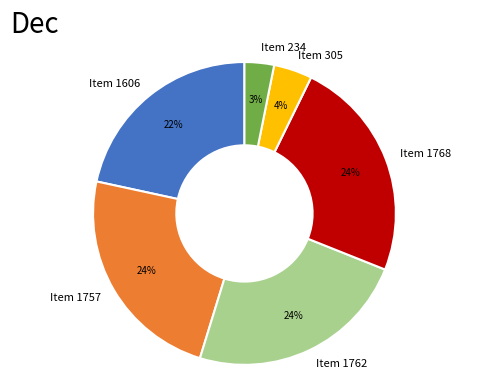

How many segments does this pie chart have?

6